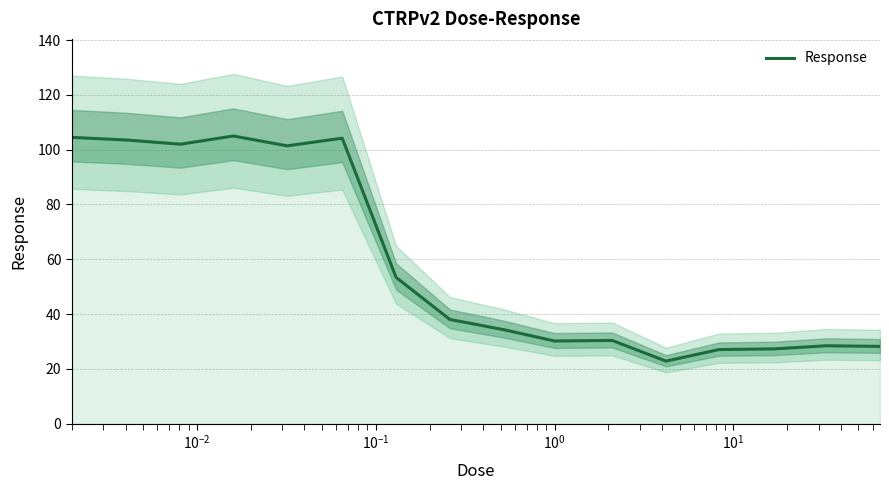

What is the highest value of the Response series?

105.0